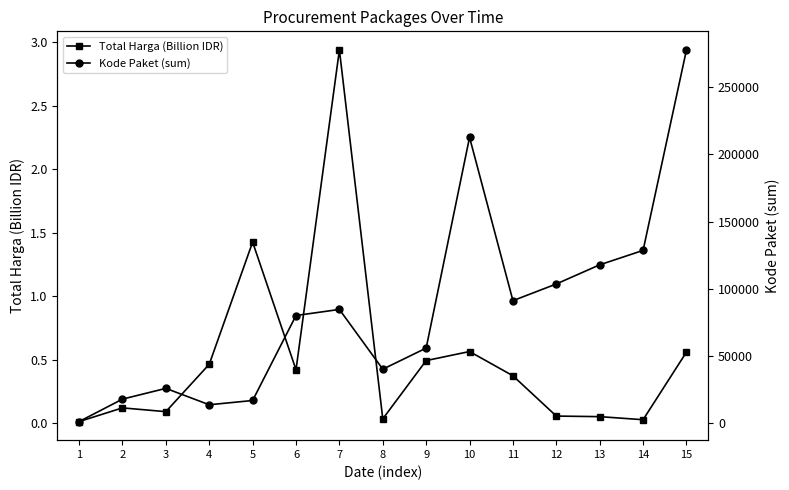

Which category has the lowest value across all series?

1